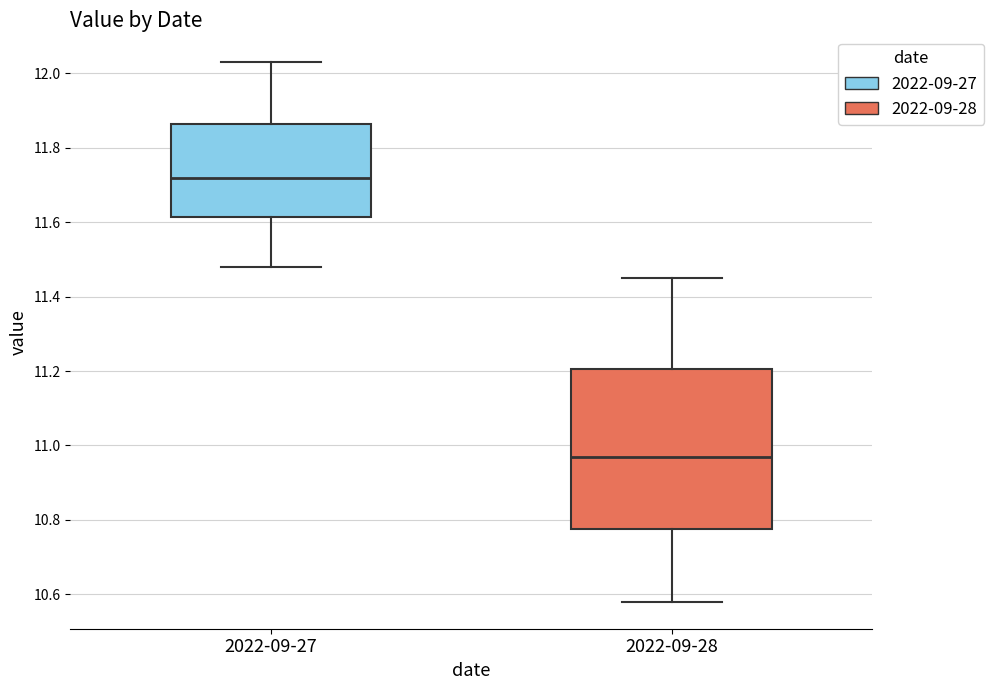

Reading left to right, read every box against the y-axis: the position of its median line, the range the box covers, and the ends of its whiskers. The values are not printed on the chart, so give them approximately, as read against the axis.

2022-09-27: median 11.72, box 11.62 to 11.86, whiskers 11.48 to 12.04
2022-09-28: median 10.98, box 10.78 to 11.20, whiskers 10.58 to 11.46